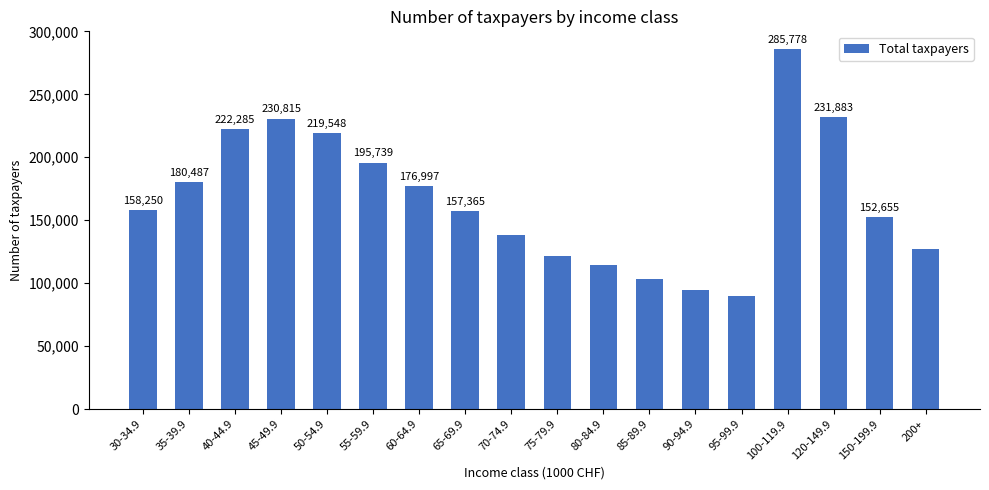

What is the ratio of the value at 90-94.9 to the value at 50-54.9?

0.4